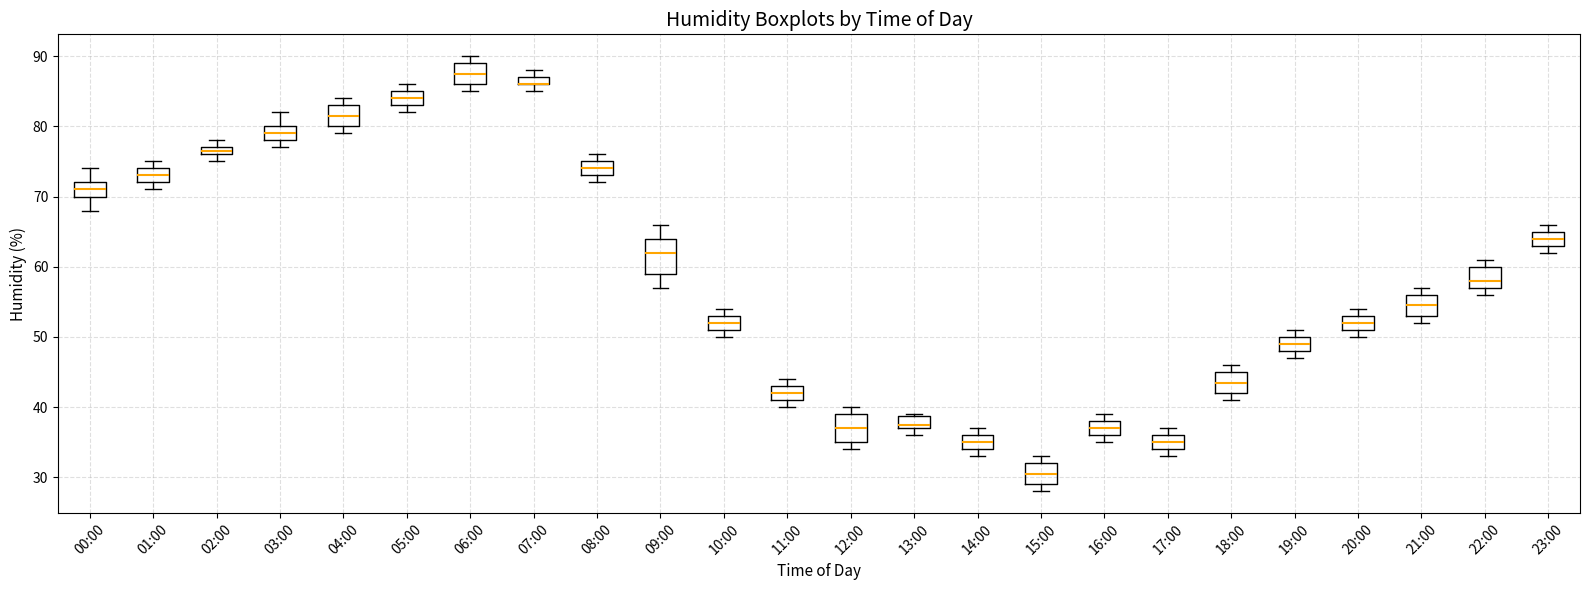

Where is the upper edge of the box for 12:00 on the y-axis? The values are not printed on the chart, so give them approximately, as read against the axis.

39